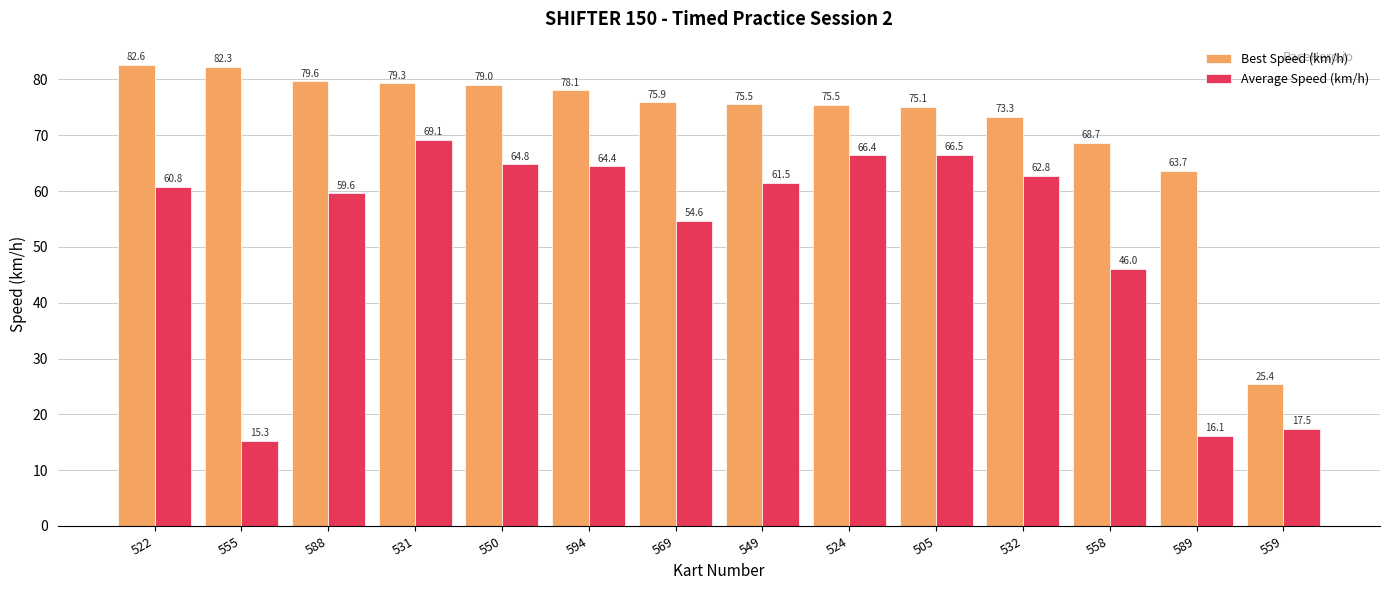

Which label corresponds to the largest value in the chart?

522